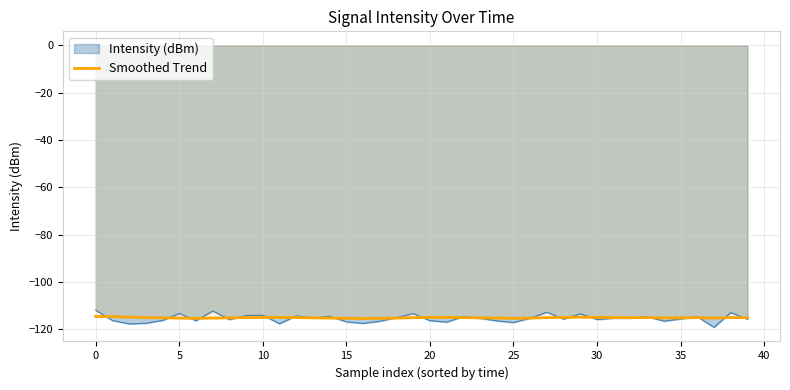

What is the minimum value for Smoothed Trend?

-115.4